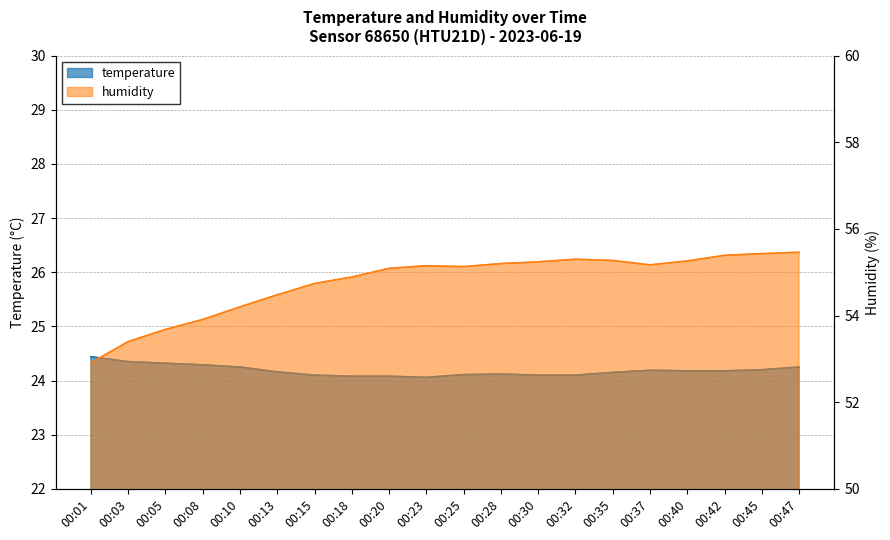

True or false: humidity has more than 0 points higher than both neighbors.

True